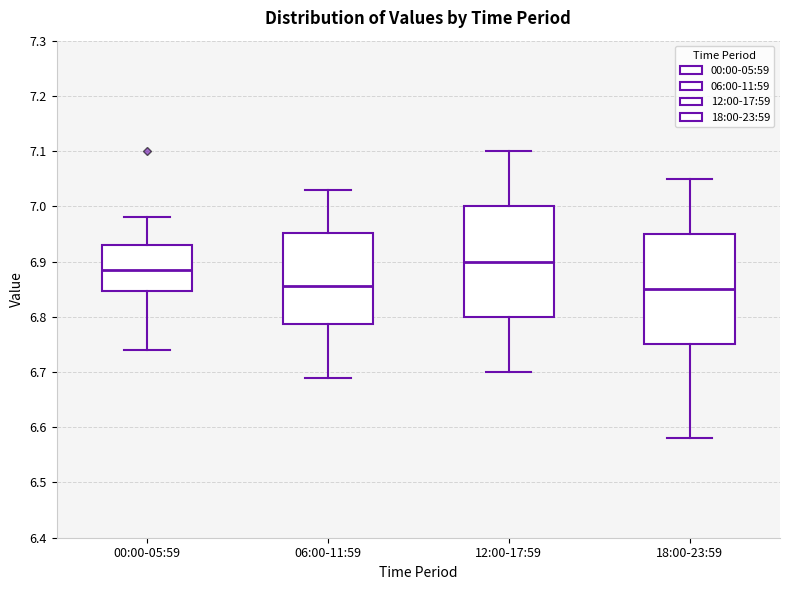

Reading left to right, read every box against the y-axis: the position of its median line, the range the box covers, and the ends of its whiskers. The values are not printed on the chart, so give them approximately, as read against the axis.

00:00-05:59: median 6.89, box 6.85 to 6.93, whiskers 6.74 to 6.98
06:00-11:59: median 6.86, box 6.79 to 6.95, whiskers 6.69 to 7.03
12:00-17:59: median 6.90, box 6.80 to 7.00, whiskers 6.70 to 7.10
18:00-23:59: median 6.85, box 6.75 to 6.95, whiskers 6.58 to 7.05